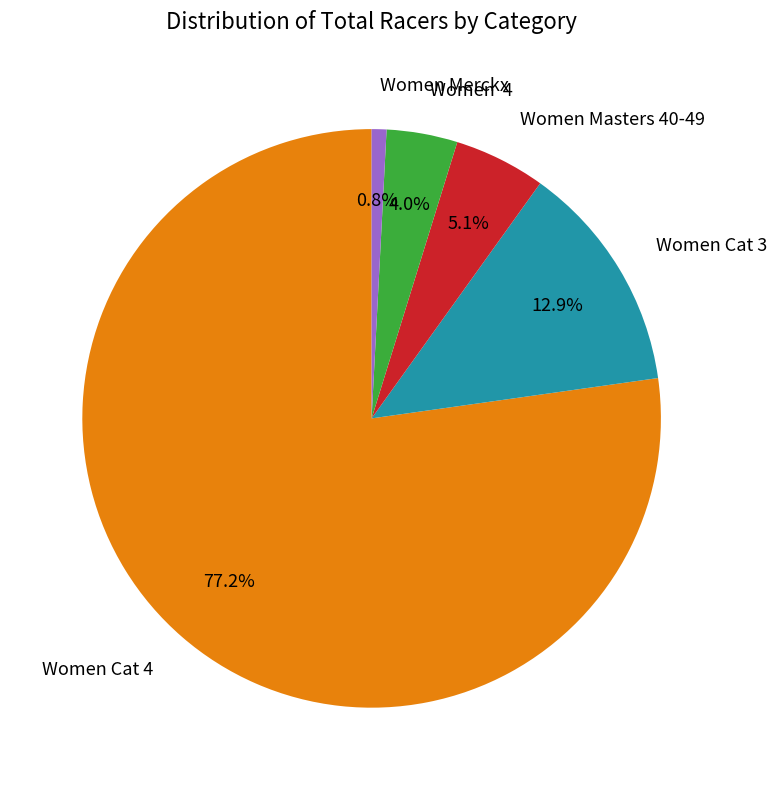

Rank the categories by value from highest to lowest.

Women Cat 4, Women Cat 3, Women Masters 40-49, Women 4, Women Merckx